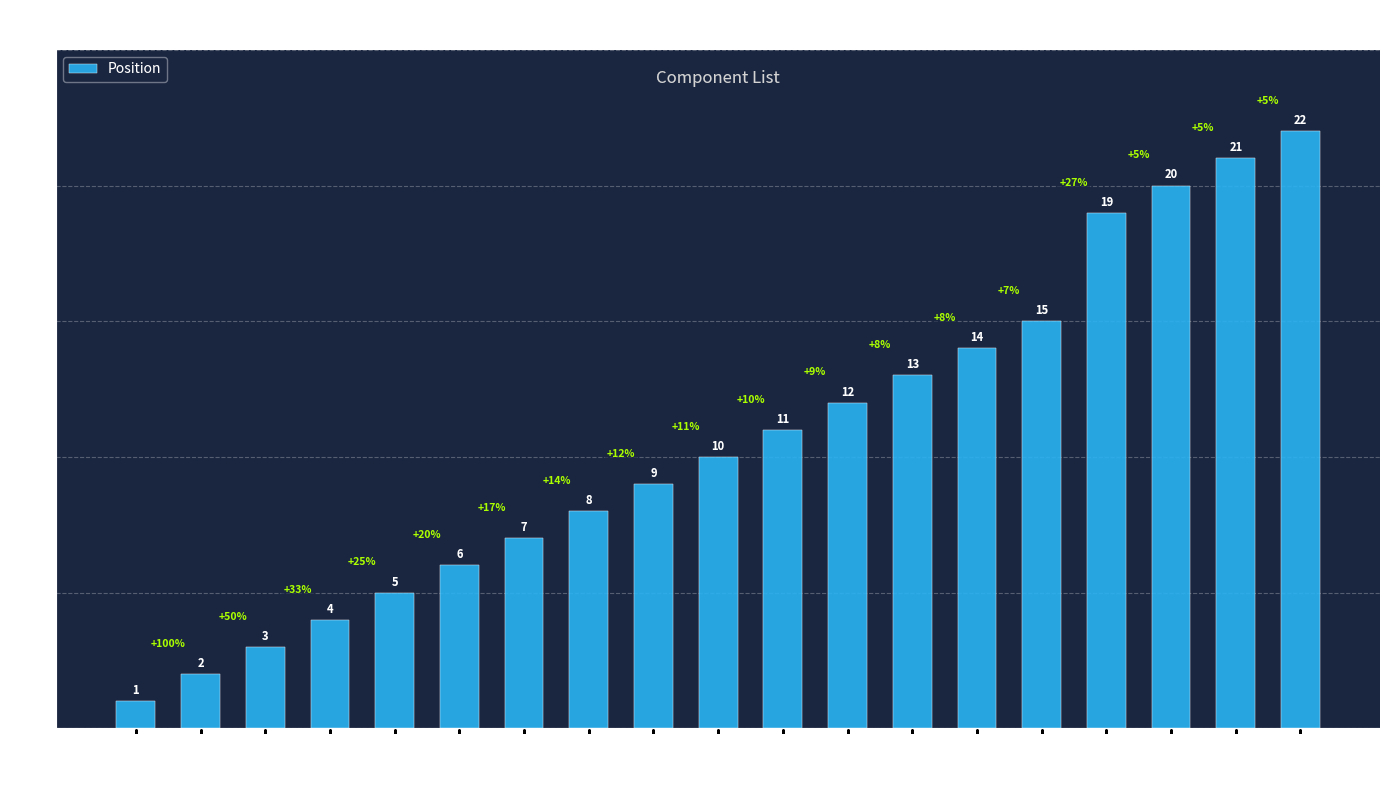

How many data points does each series have?

19